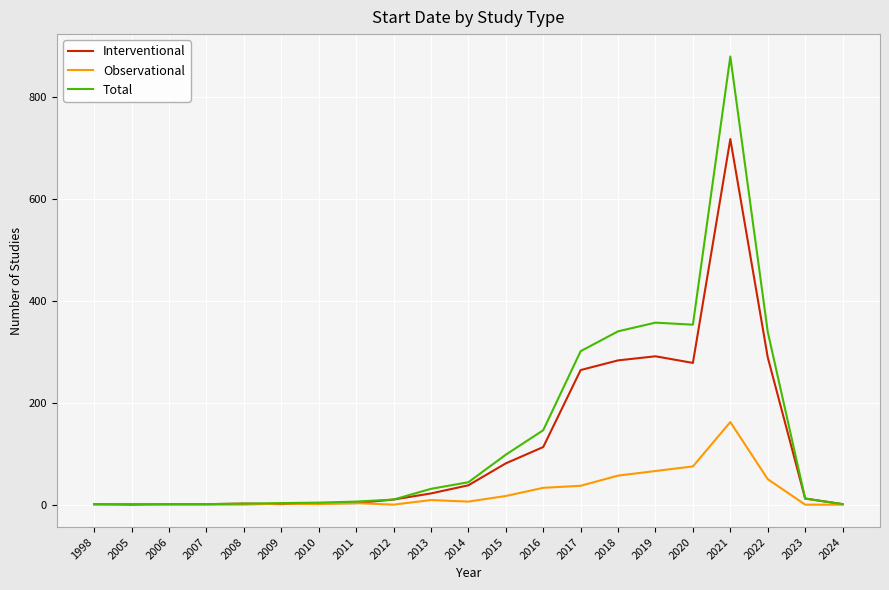

Is the value of Total at 2007 greater than the value of Interventional at 2015?

No